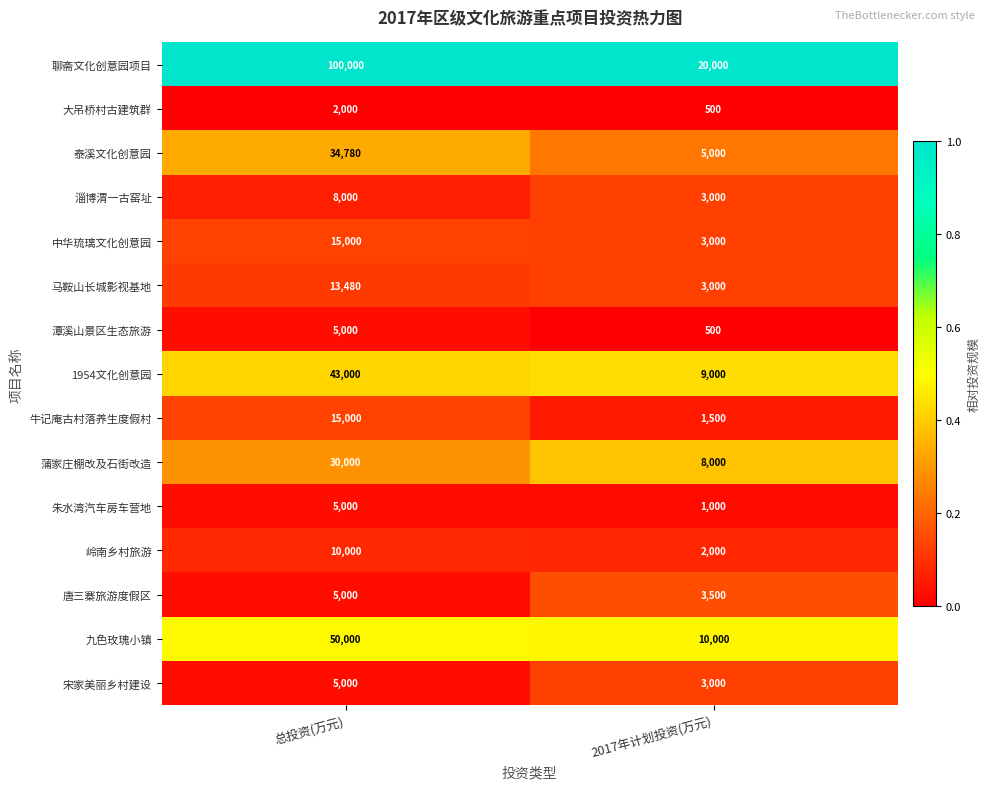

Reading left to right, extract all data points from this chart.

聊斋文化创意园项目: 100000	20000
大吊桥村古建筑群: 2000	500
泰溪文化创意园: 34780	5000
淄博渭一古窑址: 8000	3000
中华琉璃文化创意园: 15000	3000
马鞍山长城影视基地: 13480	3000
潭溪山景区生态旅游: 5000	500
1954文化创意园: 43000	9000
牛记庵古村落养生度假村: 15000	1500
蒲家庄棚改及石街改造: 30000	8000
朱水湾汽车房车营地: 5000	1000
岭南乡村旅游: 10000	2000
唐三寨旅游度假区: 5000	3500
九色玫瑰小镇: 50000	10000
宋家美丽乡村建设: 5000	3000